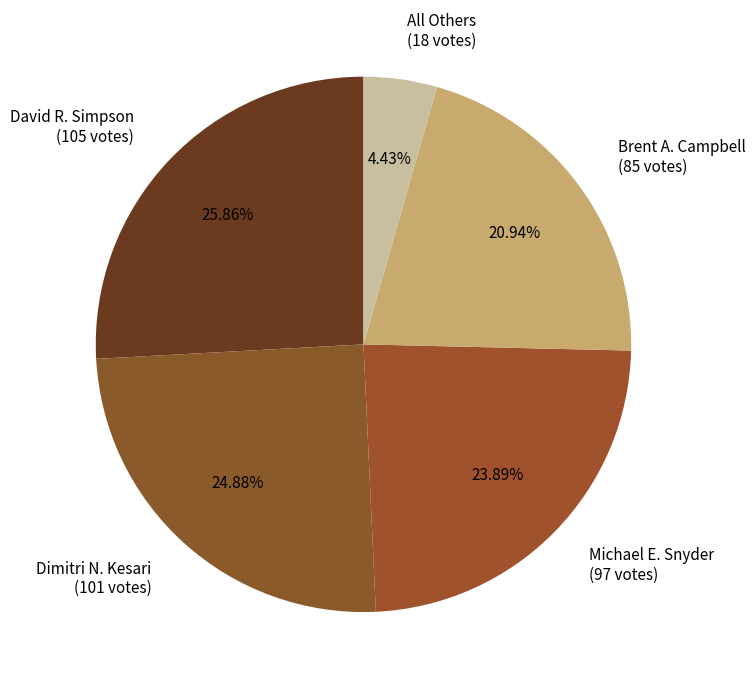

Rank the categories by value from lowest to highest.

All Others, Brent A. Campbell, Michael E. Snyder, Dimitri N. Kesari, David R. Simpson